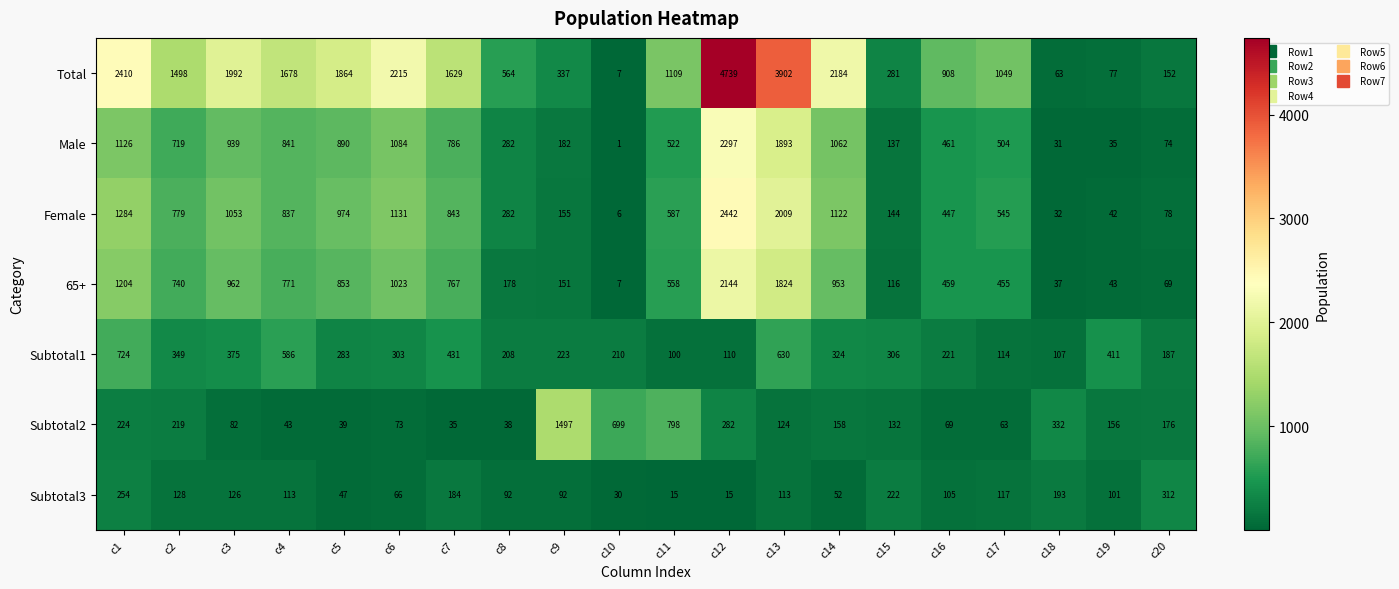

What is the sum of the Subtotal3 values at c2 and c8?

220